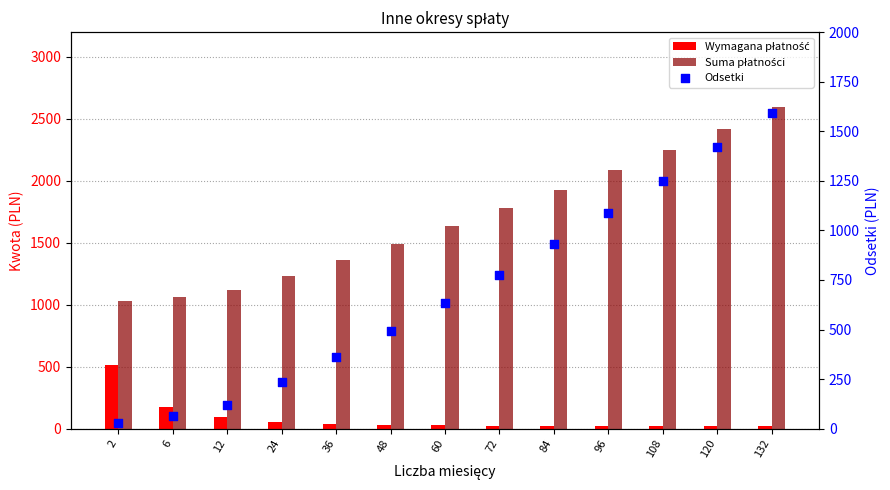

At how many categories does at least one series exceed 641?

13